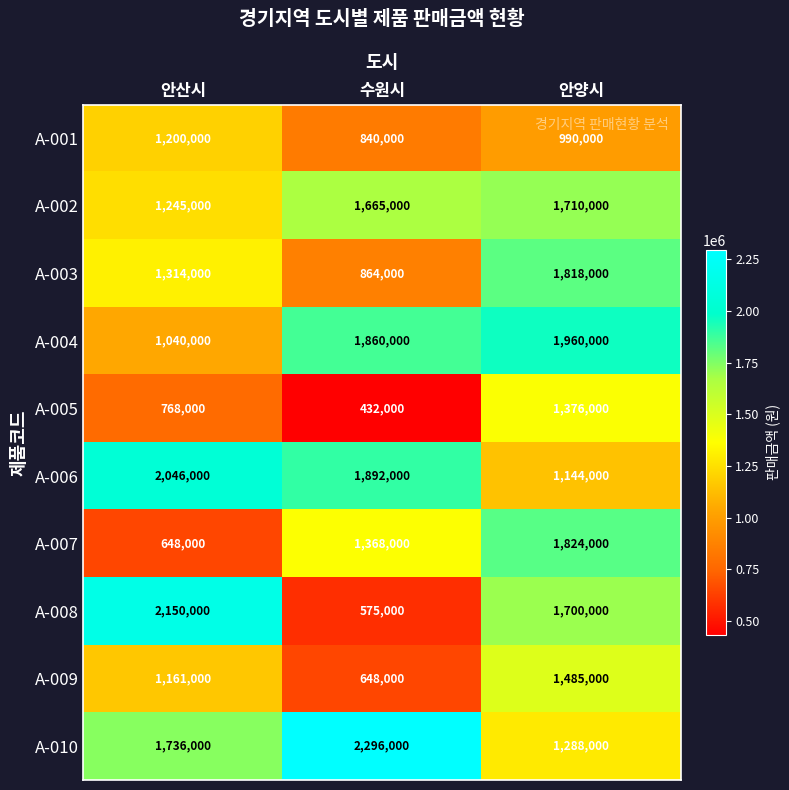

The A-003 series shows 356638 at 수원시. True or false?

False